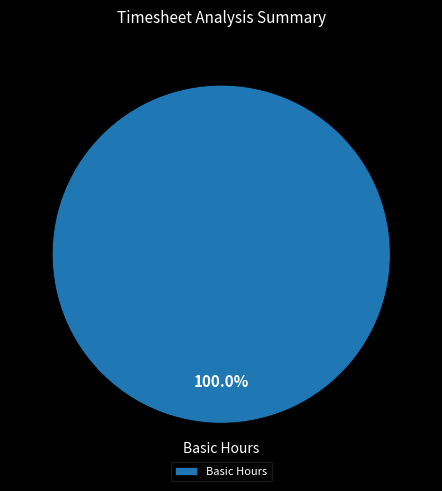

Which slice represents more than half of the pie?

Basic Hours